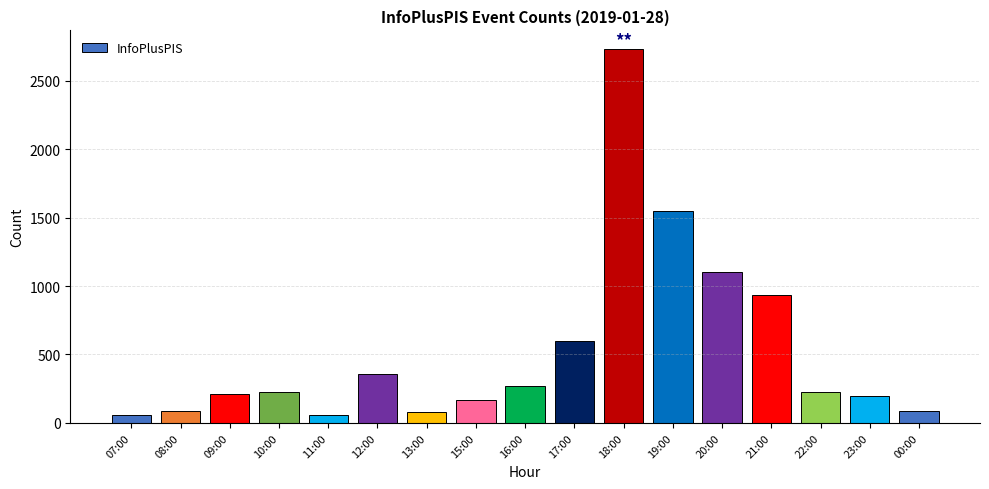

Which has a higher value, 13:00 or 10:00?

10:00